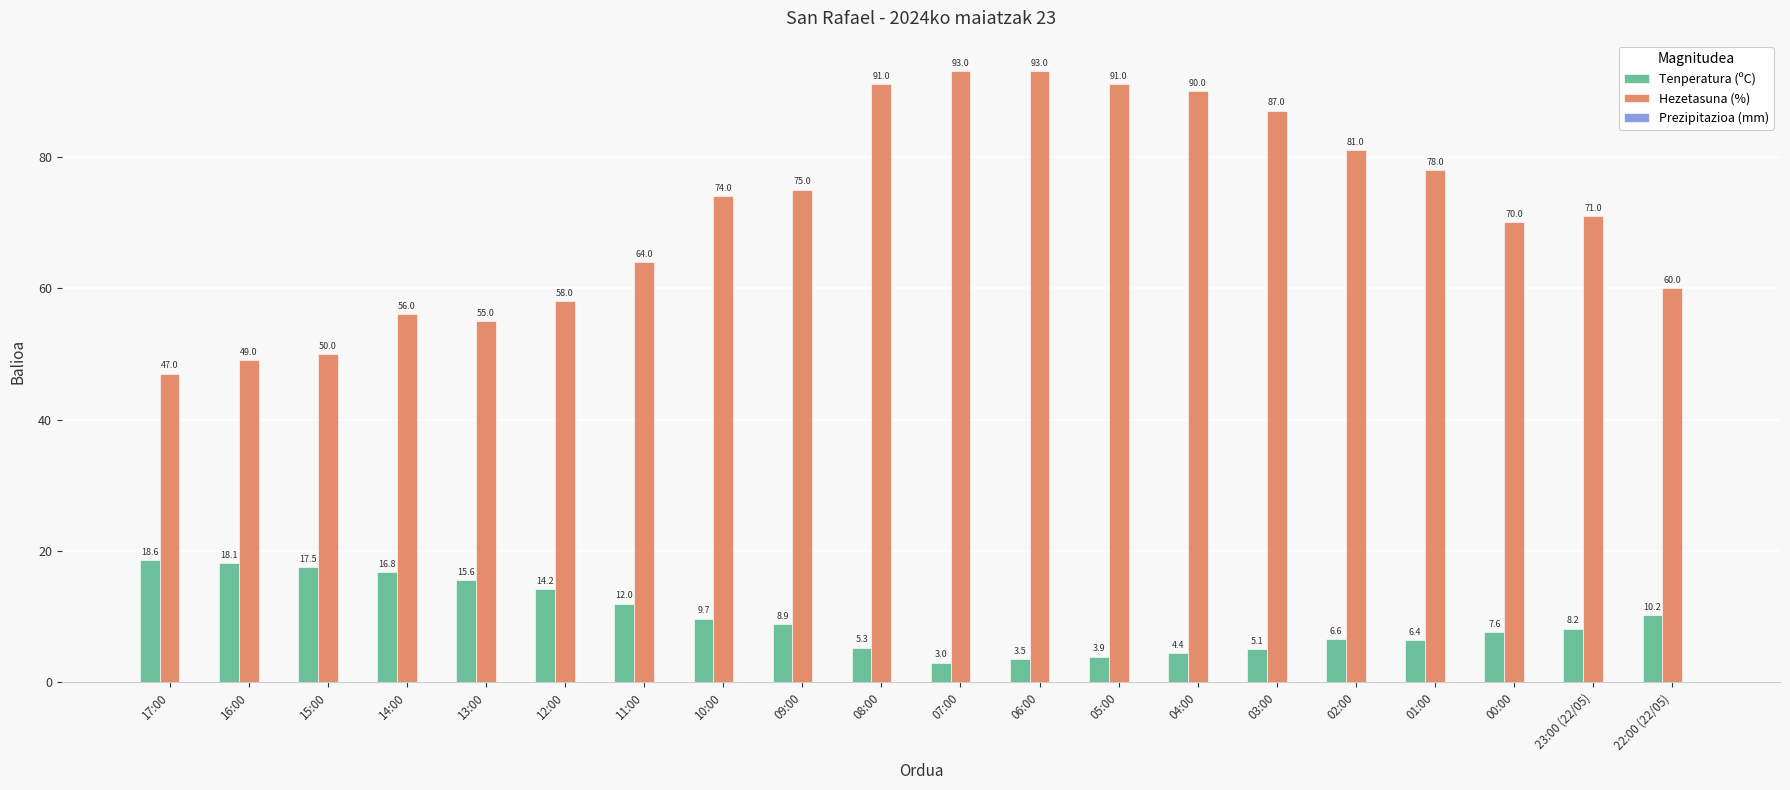

Which series has the widest spread of values?

Hezetasuna (%)